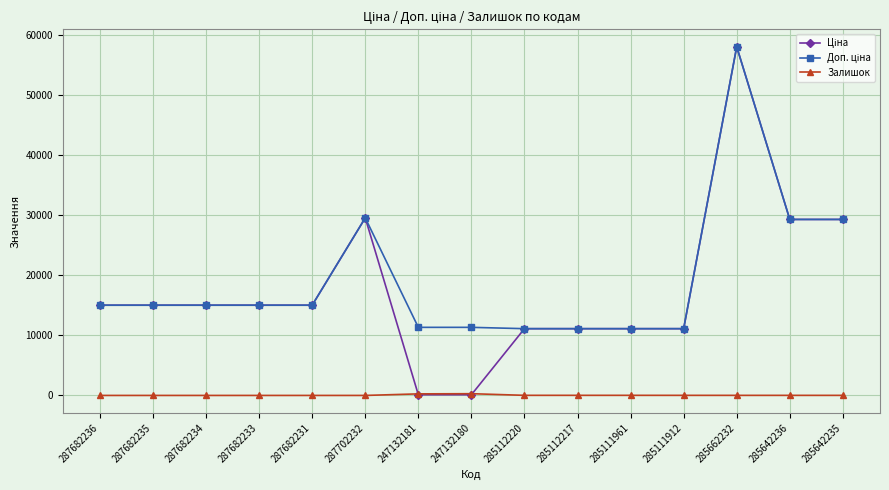

Does the chart have visible grid lines?

Yes